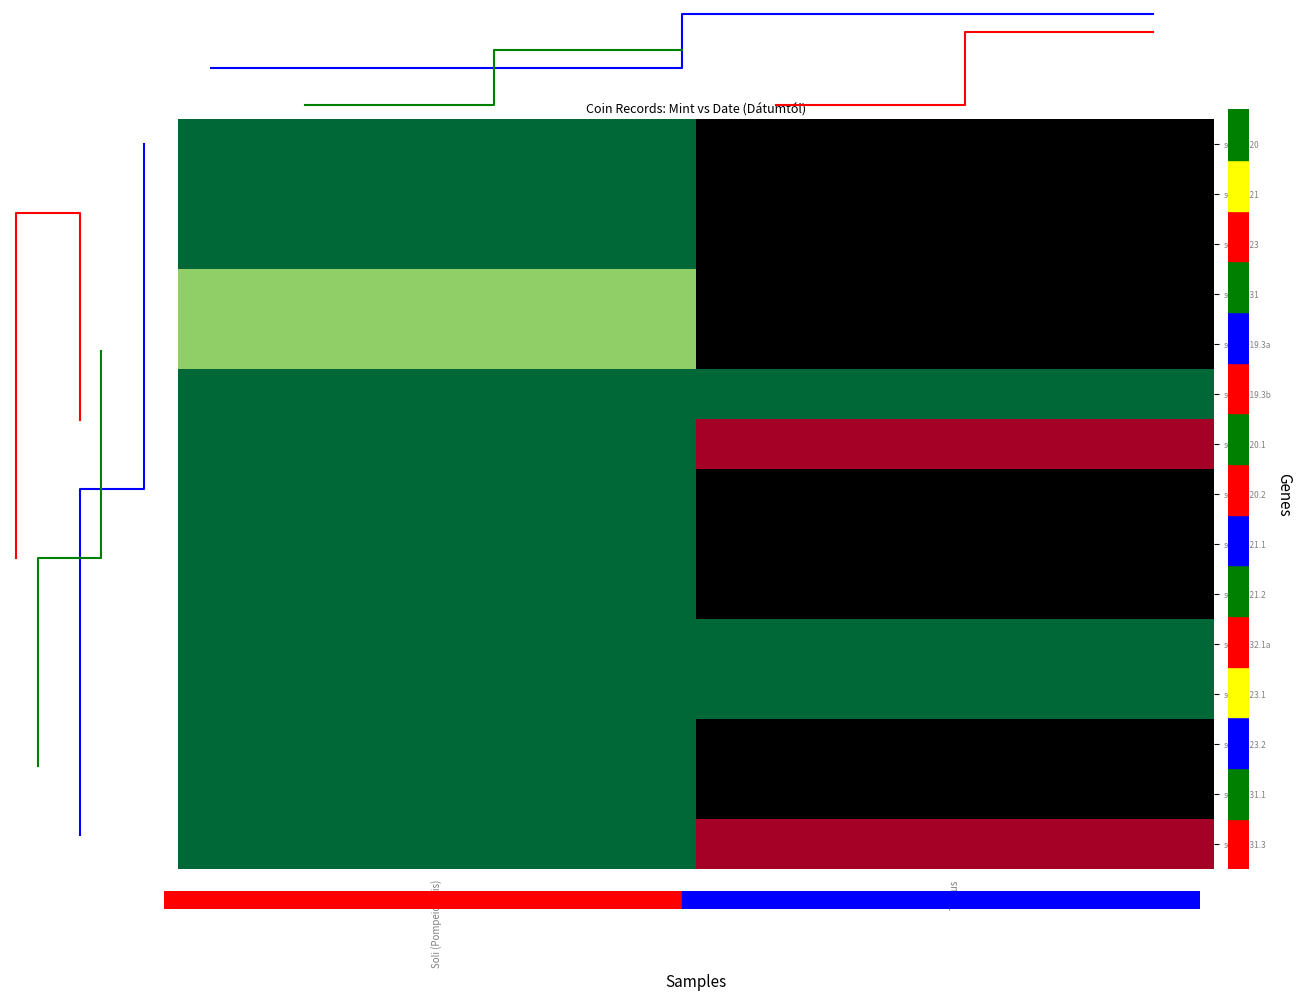

What is the total value across all series at Soli (Pompeiopolis)?

-2969.0